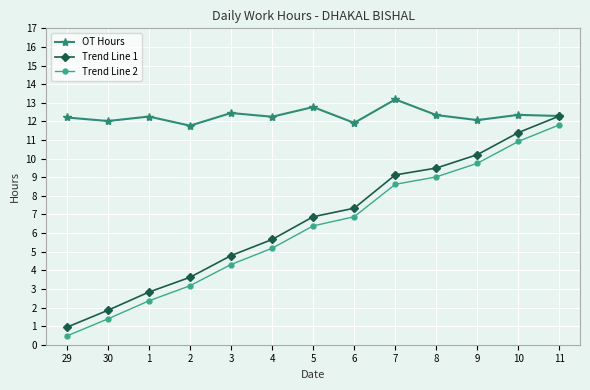

Which series has the widest spread of values?

Trend Line 1